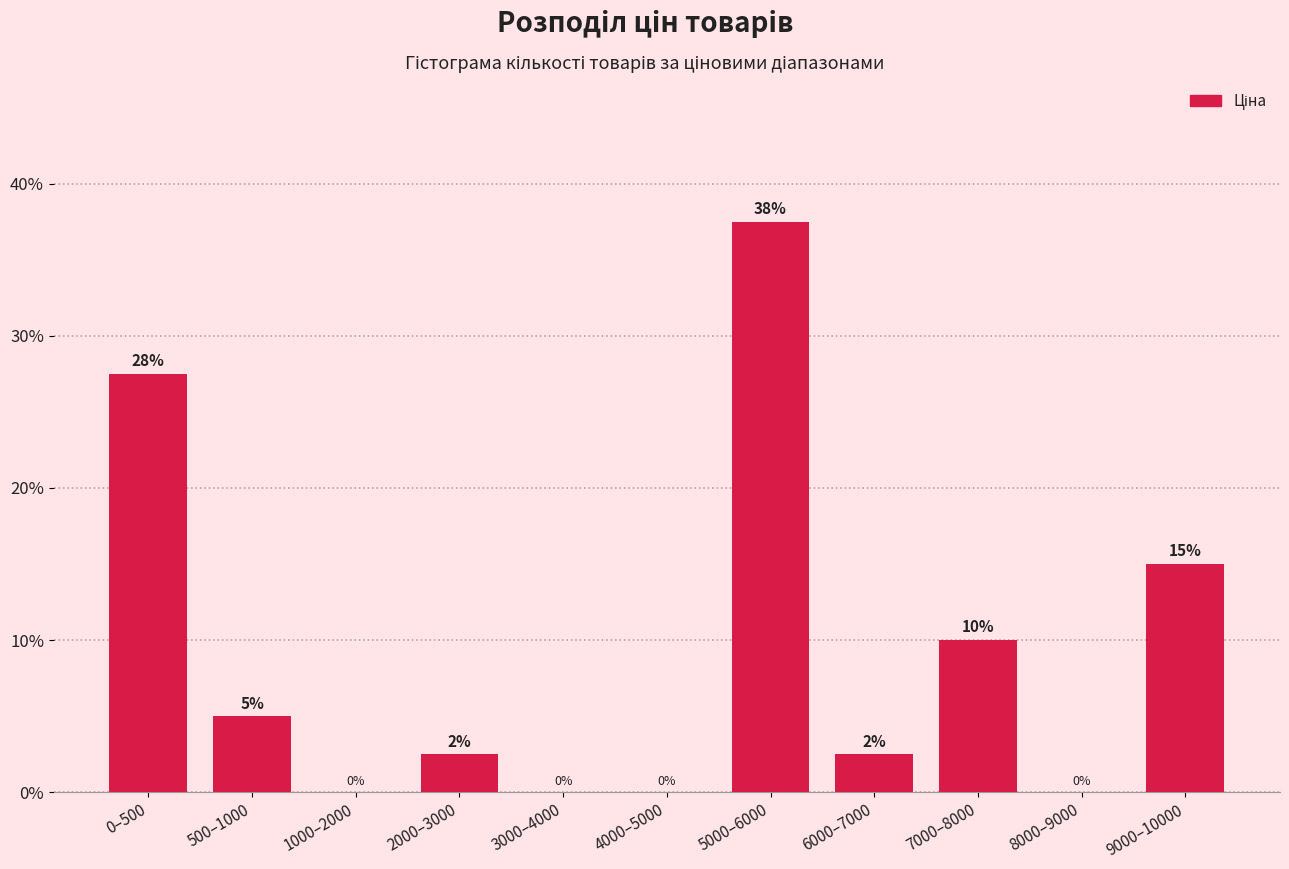

What is the sum of the values at 9000–10000 and 4000–5000?

15.0